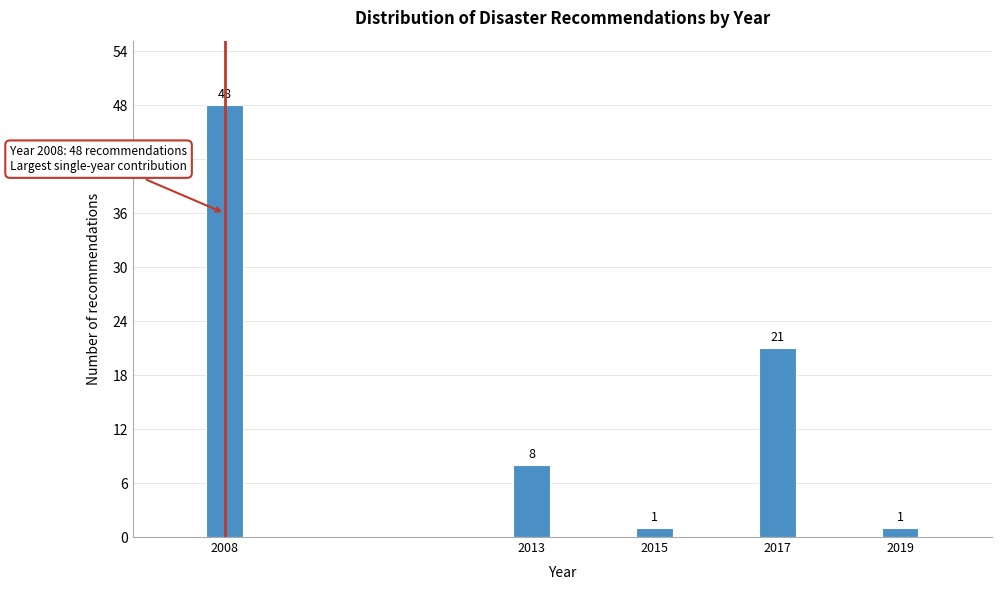

Reading left to right, transcribe all the data shown in this chart.

2008=48	2013=8	2015=1	2017=21	2019=1